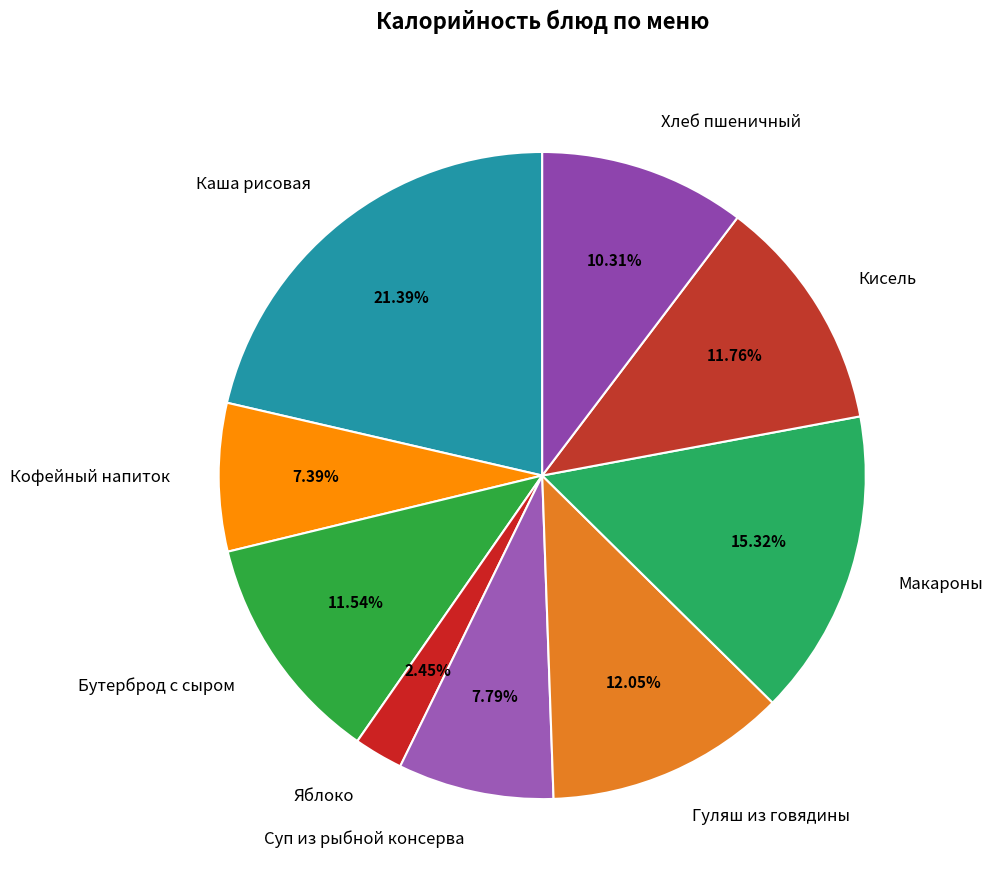

To the nearest percent, what is the combined percentage of Хлеб пшеничный and Каша рисовая?

32%